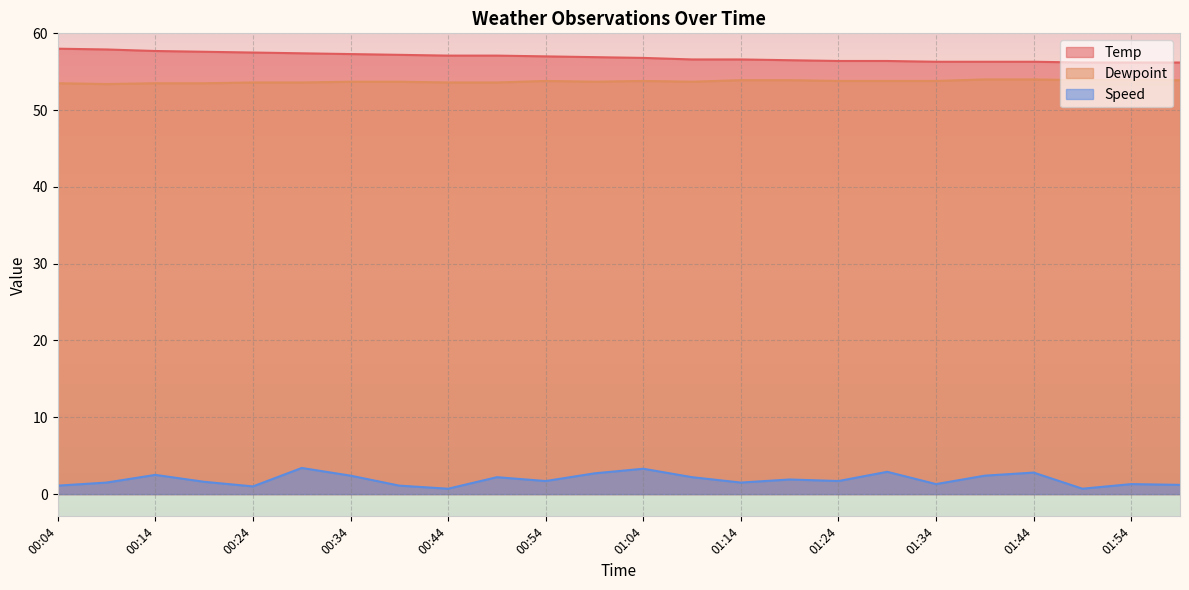

What is the total value across all series at 01:24?

111.9